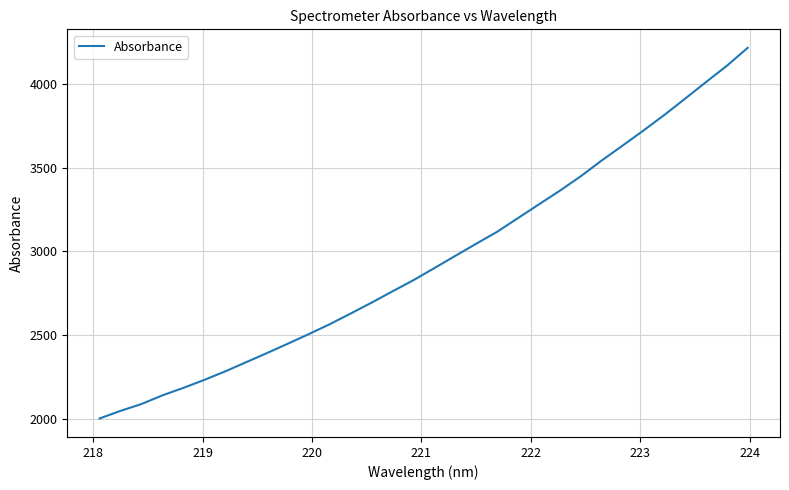

What is the minimum value shown in the chart?

2002.7